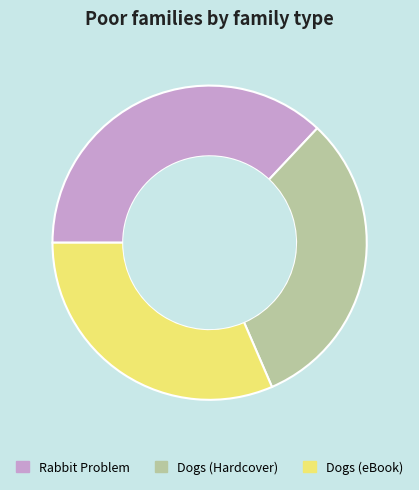

Is it true that Rabbit Problem is 37% of the pie?

True